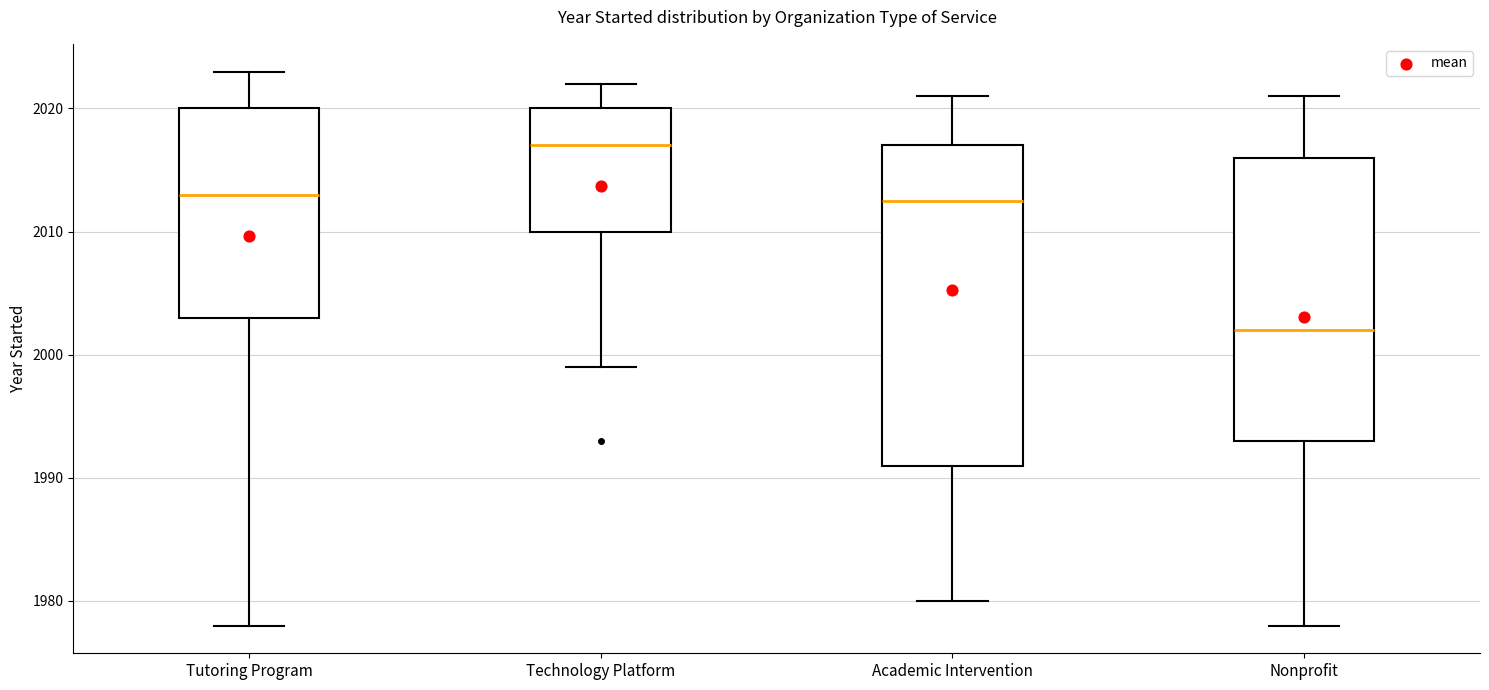

Reading left to right, transcribe this box plot: for each box, give where its median line is, the range the box spans, and where its two whiskers end, as read against the y-axis. The values are not printed on the chart, so give them approximately, as read against the axis.

Tutoring Program: median 2013, box 2003 to 2020, whiskers 1978 to 2023
Technology Platform: median 2017, box 2010 to 2020, whiskers 1999 to 2022
Academic Intervention: median 2013, box 1991 to 2017, whiskers 1980 to 2021
Nonprofit: median 2002, box 1993 to 2016, whiskers 1978 to 2021